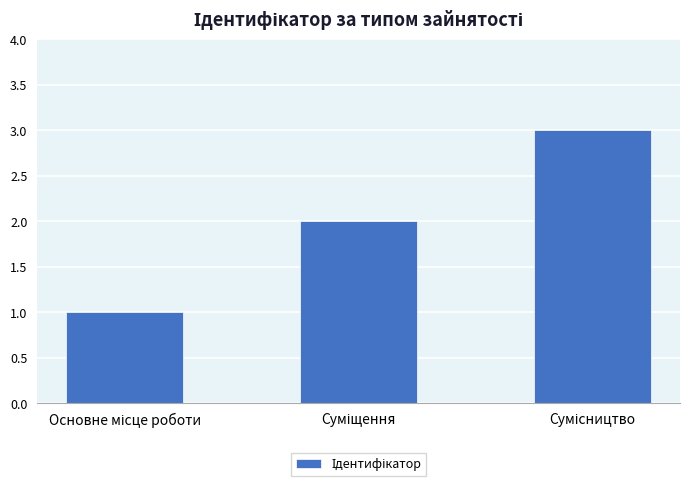

What is the maximum value shown in the chart?

3